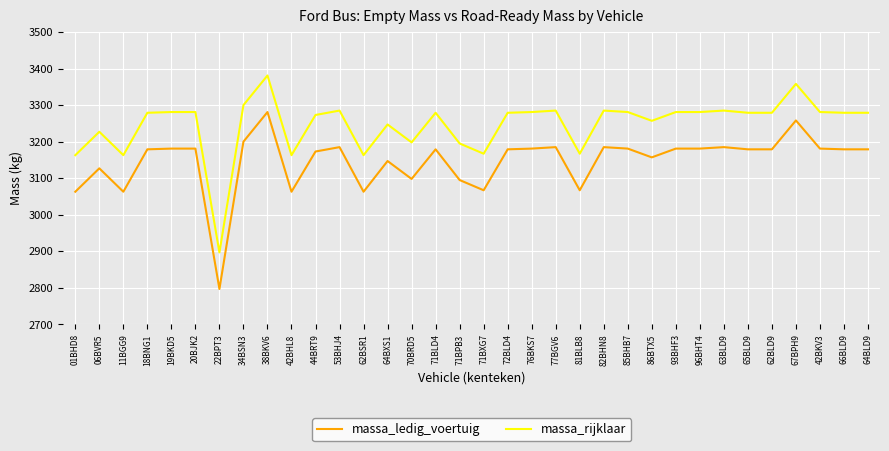

Is it true that massa_rijklaar equals 1602 at 81BLB8?

False